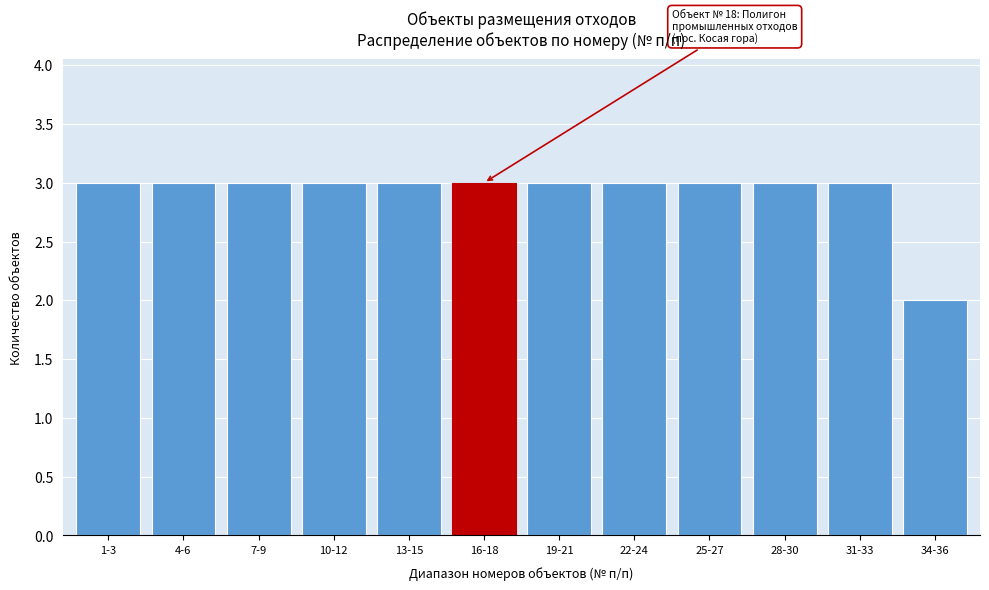

Reading left to right, extract all data points from this chart.

3	3	3	3	3	3	3	3	3	3	3	2